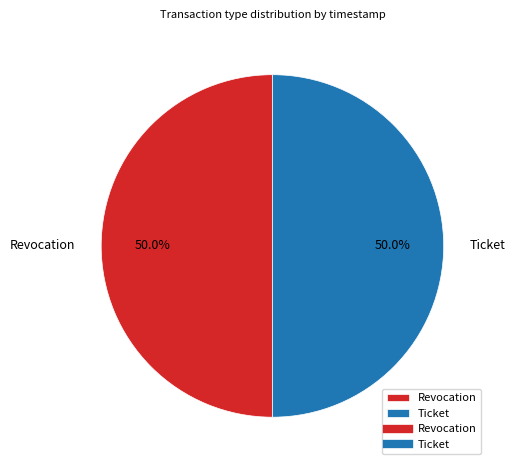

What portion of the pie excludes Revocation?

50.0%